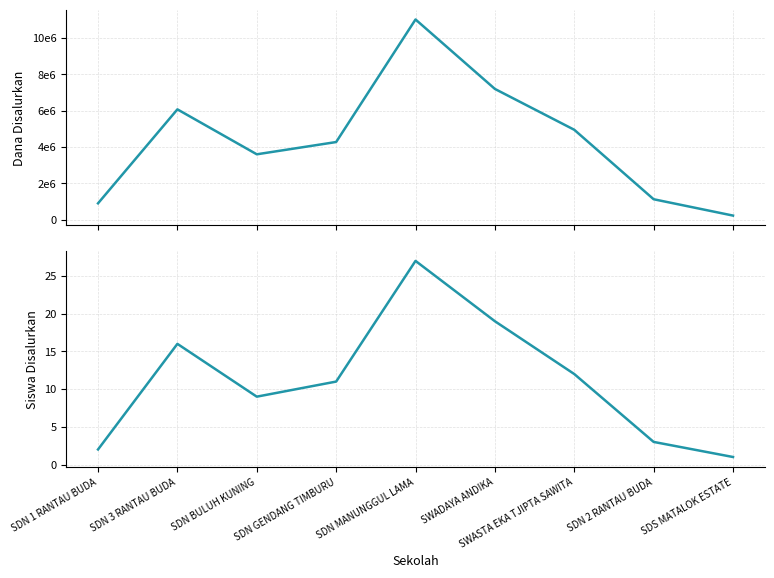

What position from the right is SDN MANUNGGUL LAMA?

5